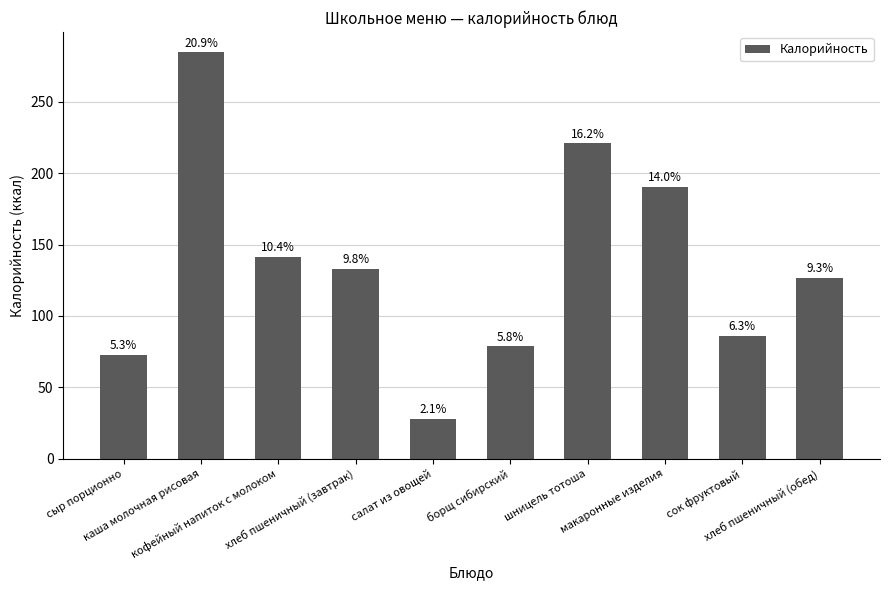

Reading left to right, list all the values displayed in this chart.

сыр порционно=72.8	каша молочная рисовая=284.8	кофейный напиток с молоком=141.3	хлеб пшеничный (завтрак)=133.2	салат из овощей=28.1	борщ сибирский=78.7	шницель тотоша=220.9	макаронные изделия=190.3	сок фруктовый=86.0	хлеб пшеничный (обед)=126.7